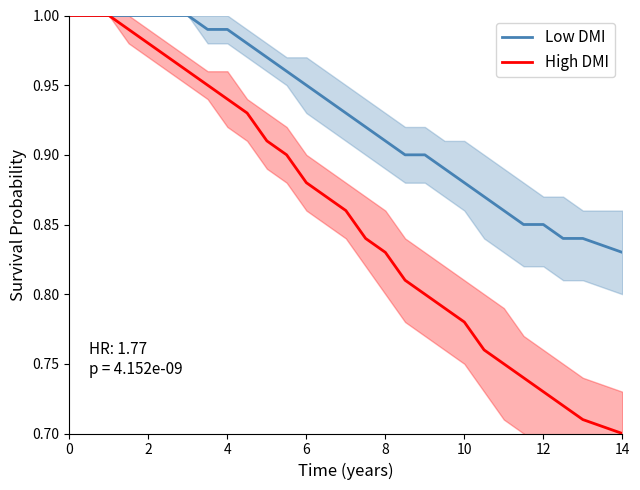

What are all the series names shown in the legend?

Low DMI, High DMI